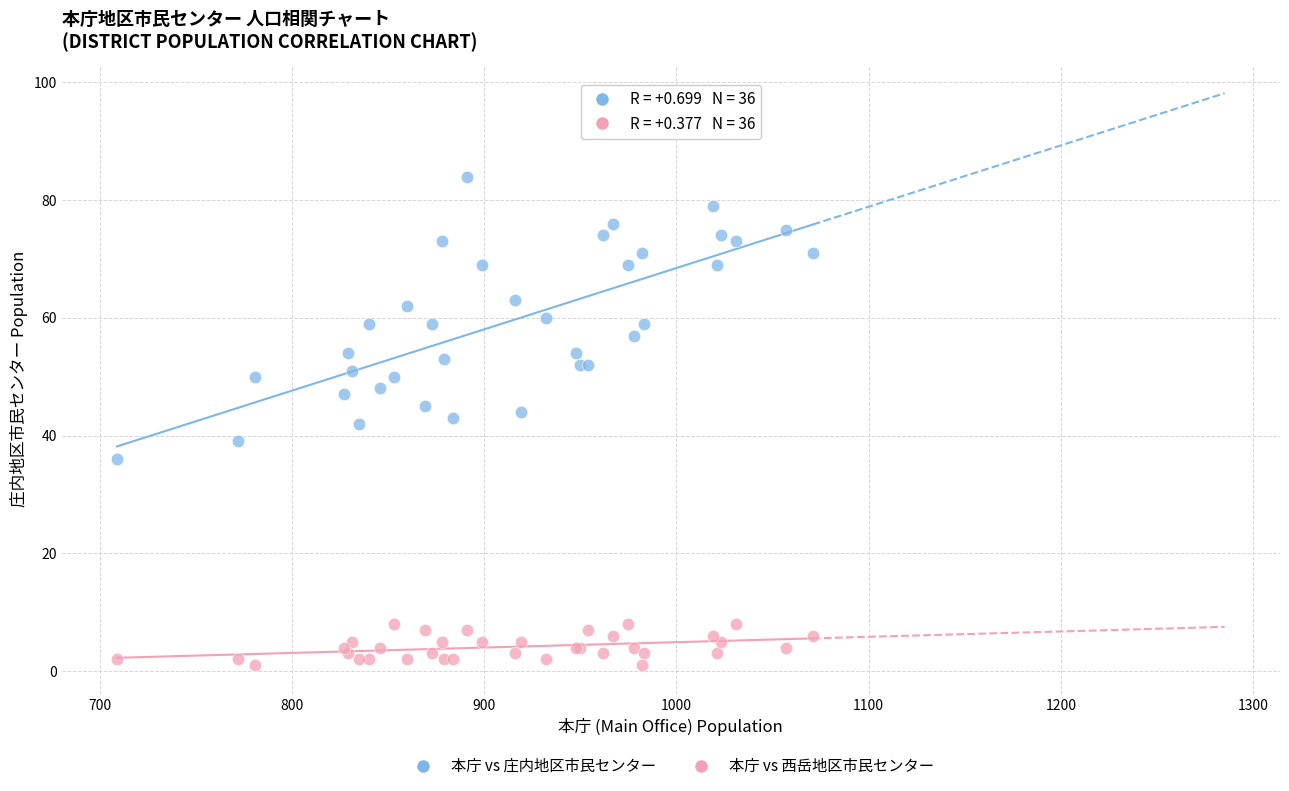

Which series has the widest spread of Y values?

本庁 vs 庄内地区市民センター